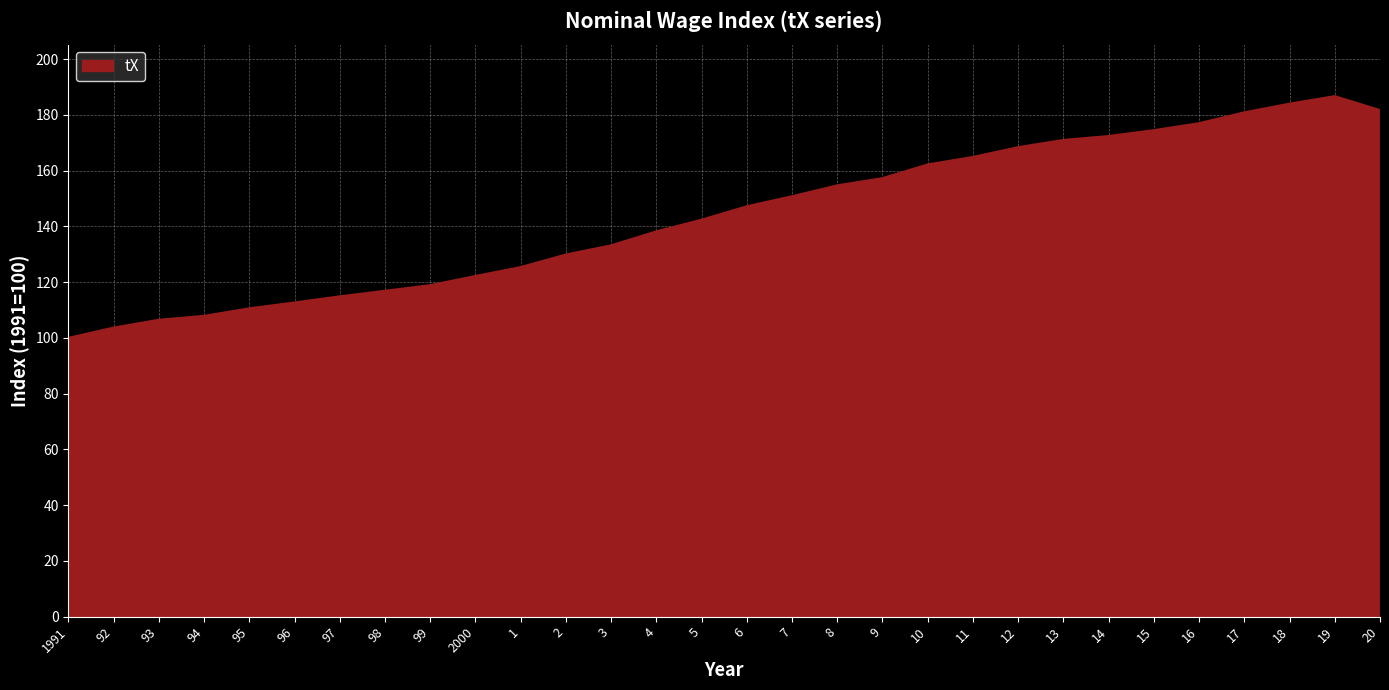

Count the number of categories in the chart.

30